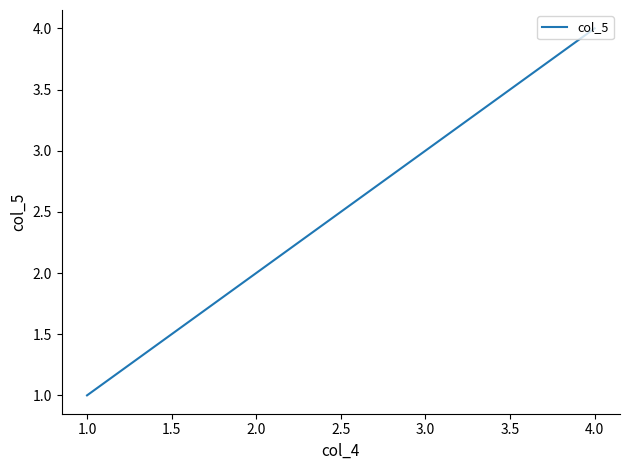

What is the difference between the second highest and minimum values?

2